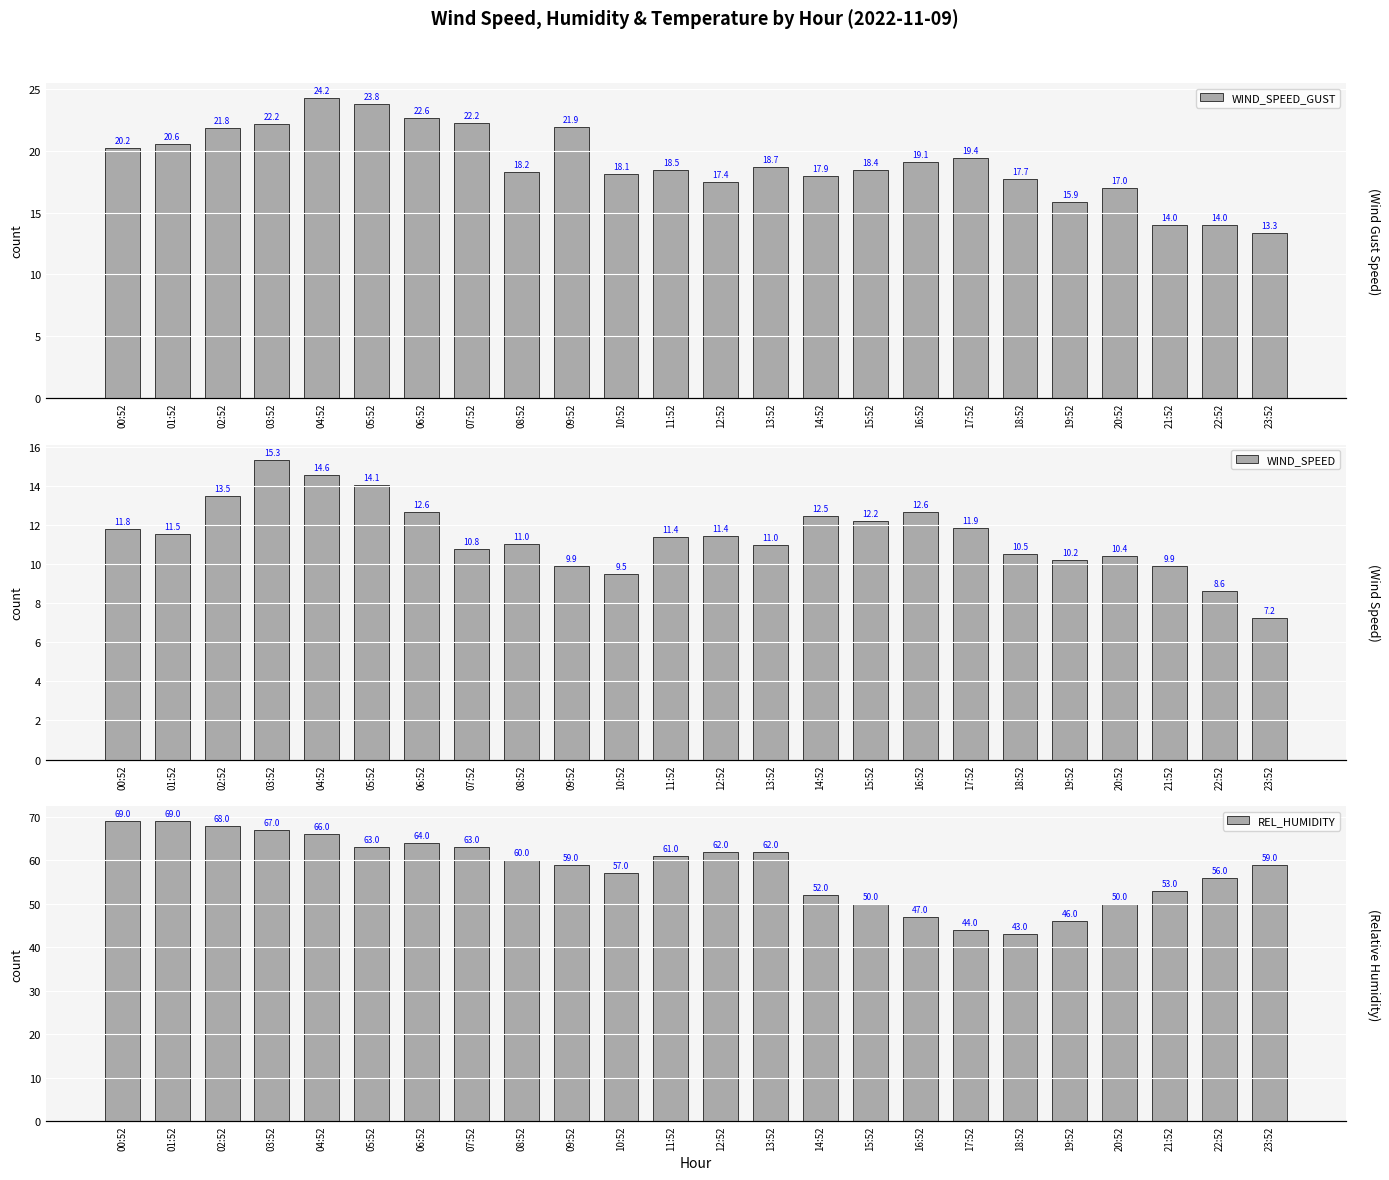

Reading left to right, list all the values displayed in this chart.

WIND_SPEED_GUST: 00:52=20.2	01:52=20.6	02:52=21.8	03:52=22.2	04:52=24.2	05:52=23.8	06:52=22.6	07:52=22.2	08:52=18.2	09:52=21.9	10:52=18.1	11:52=18.5	12:52=17.4	13:52=18.7	14:52=17.9	15:52=18.4	16:52=19.1	17:52=19.4	18:52=17.7	19:52=15.9	20:52=17.0	21:52=14.0	22:52=14.0	23:52=13.3
WIND_SPEED: 00:52=11.8	01:52=11.5	02:52=13.5	03:52=15.3	04:52=14.6	05:52=14.1	06:52=12.6	07:52=10.8	08:52=11.0	09:52=9.9	10:52=9.5	11:52=11.4	12:52=11.4	13:52=11.0	14:52=12.5	15:52=12.2	16:52=12.6	17:52=11.9	18:52=10.5	19:52=10.2	20:52=10.4	21:52=9.9	22:52=8.6	23:52=7.2
REL_HUMIDITY: 00:52=69.0	01:52=69.0	02:52=68.0	03:52=67.0	04:52=66.0	05:52=63.0	06:52=64.0	07:52=63.0	08:52=60.0	09:52=59.0	10:52=57.0	11:52=61.0	12:52=62.0	13:52=62.0	14:52=52.0	15:52=50.0	16:52=47.0	17:52=44.0	18:52=43.0	19:52=46.0	20:52=50.0	21:52=53.0	22:52=56.0	23:52=59.0